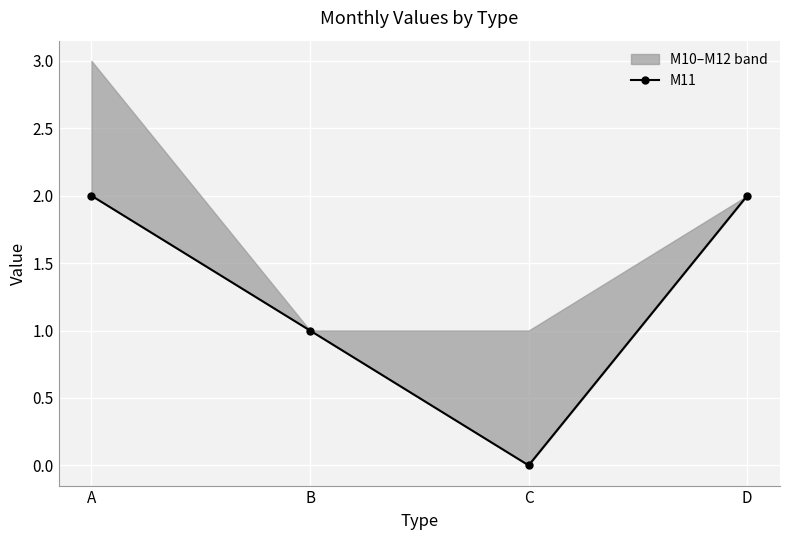

Rank the categories by value from lowest to highest.

C, B, A, D